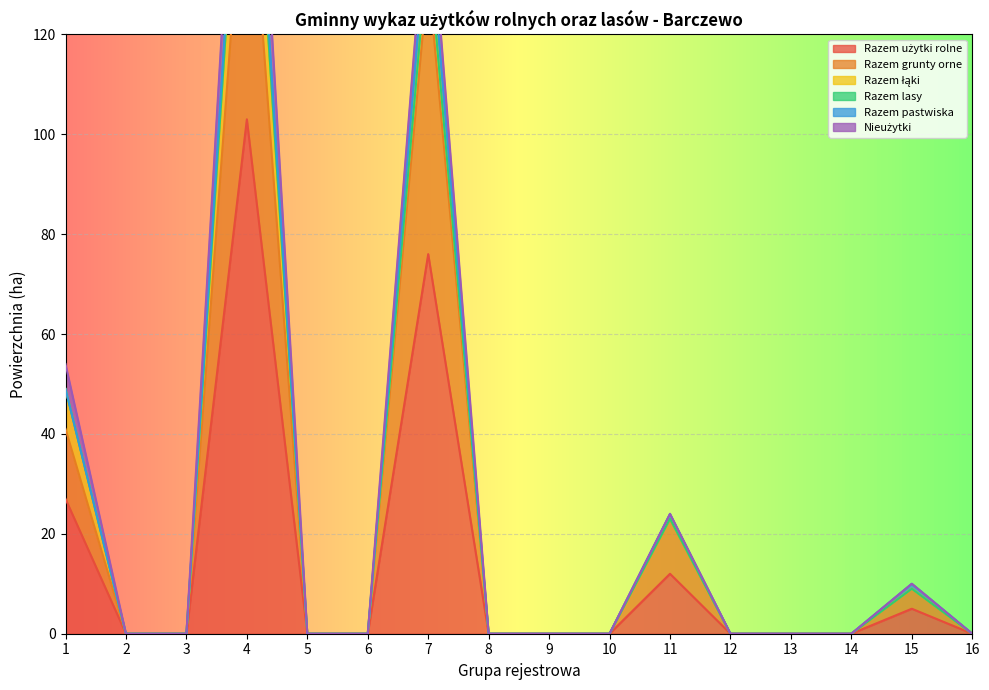

True or false: Nieużytki and Razem grunty orne cross at least once.

False